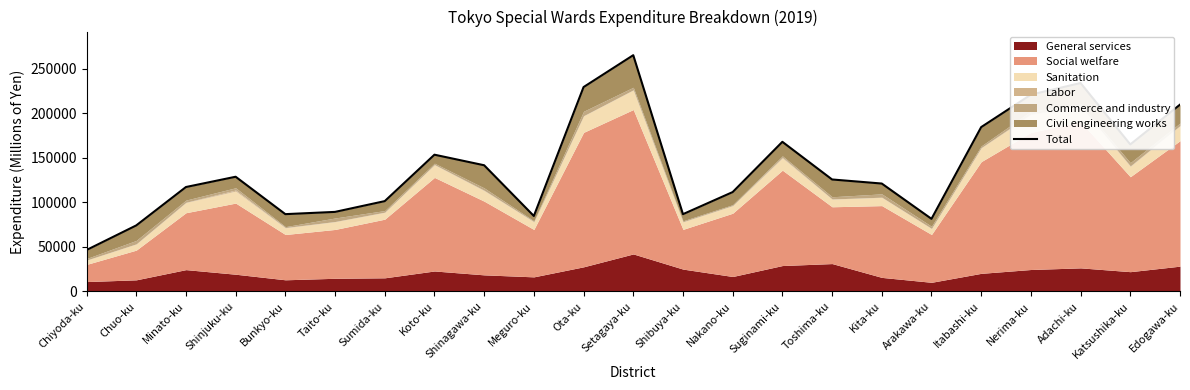

Where is the data nearest to the value 155700?

Koto-ku